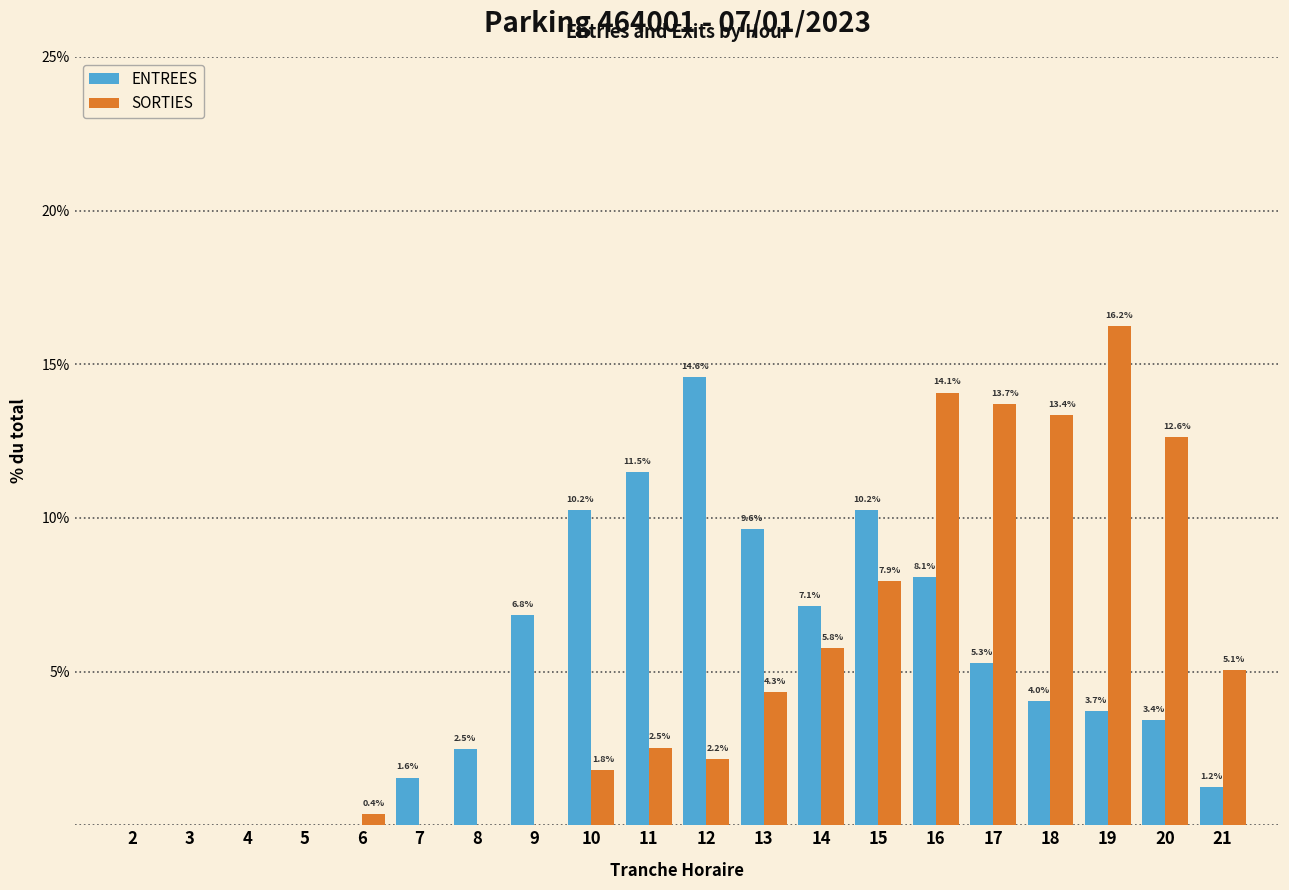

Reading left to right, transcribe all the data shown in this chart.

ENTREES: 2=0.0	3=0.0	4=0.0	5=0.0	6=0.0	7=1.6	8=2.5	9=6.8	10=10.2	11=11.5	12=14.6	13=9.6	14=7.1	15=10.2	16=8.1	17=5.3	18=4.0	19=3.7	20=3.4	21=1.2
SORTIES: 2=0.0	3=0.0	4=0.0	5=0.0	6=0.4	7=0.0	8=0.0	9=0.0	10=1.8	11=2.5	12=2.2	13=4.3	14=5.8	15=7.9	16=14.1	17=13.7	18=13.4	19=16.2	20=12.6	21=5.1